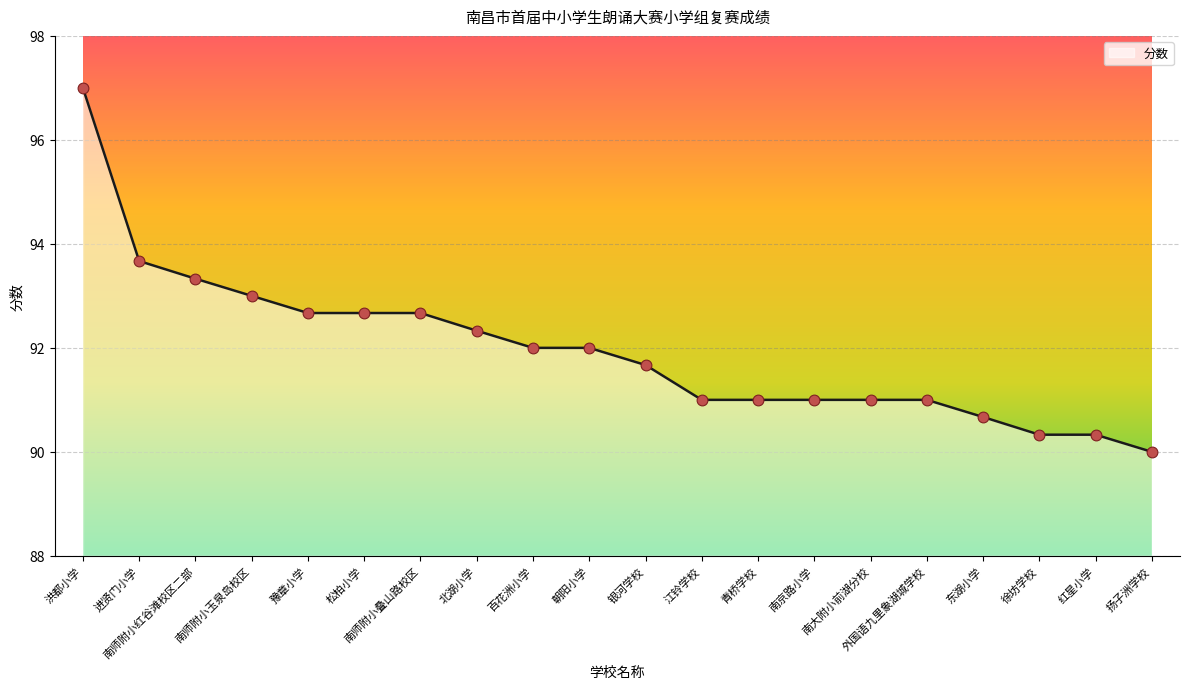

What is the change in value from 朝阳小学 to 青桥学校?

-1.0